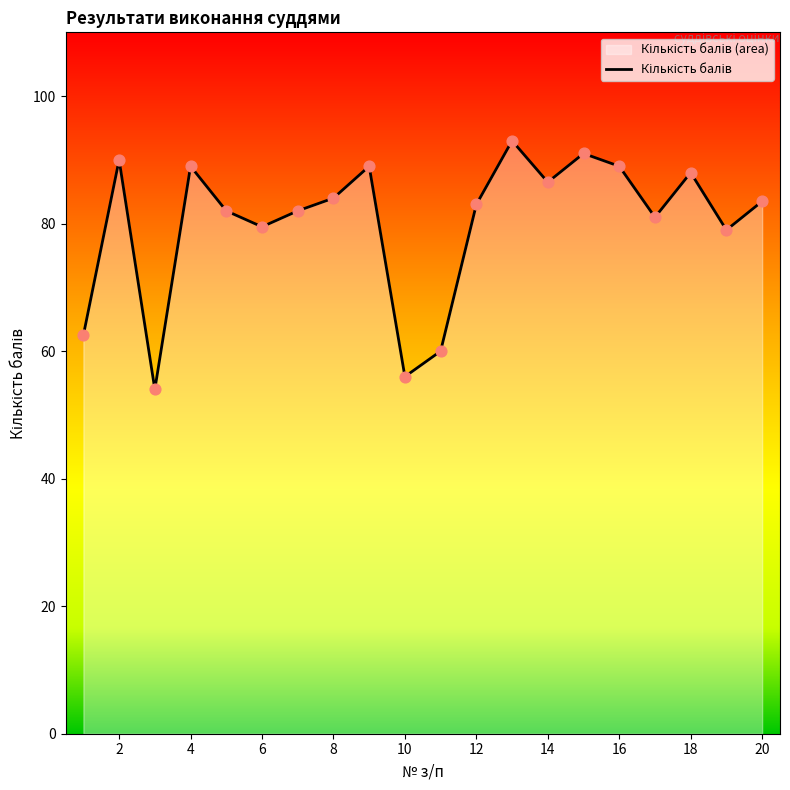

What is the change in value from 10 to 20?

+27.5